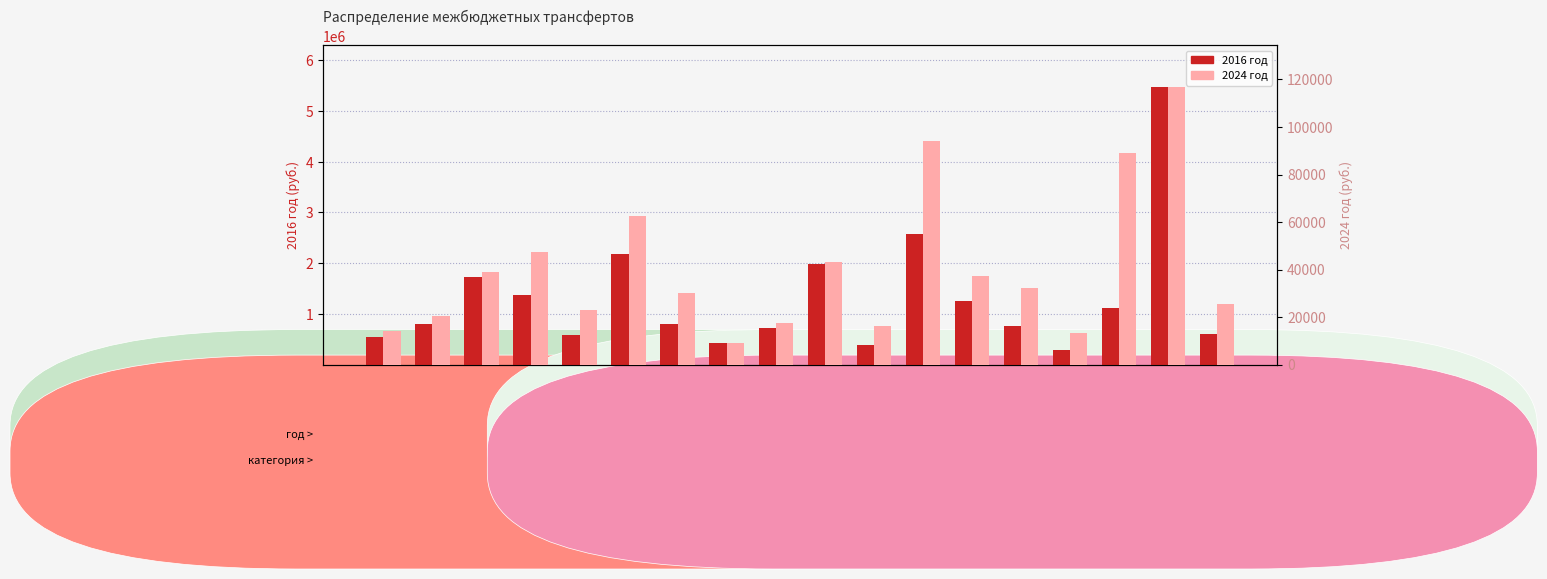

What is the label of the 3rd bar from the right?

Черкасский